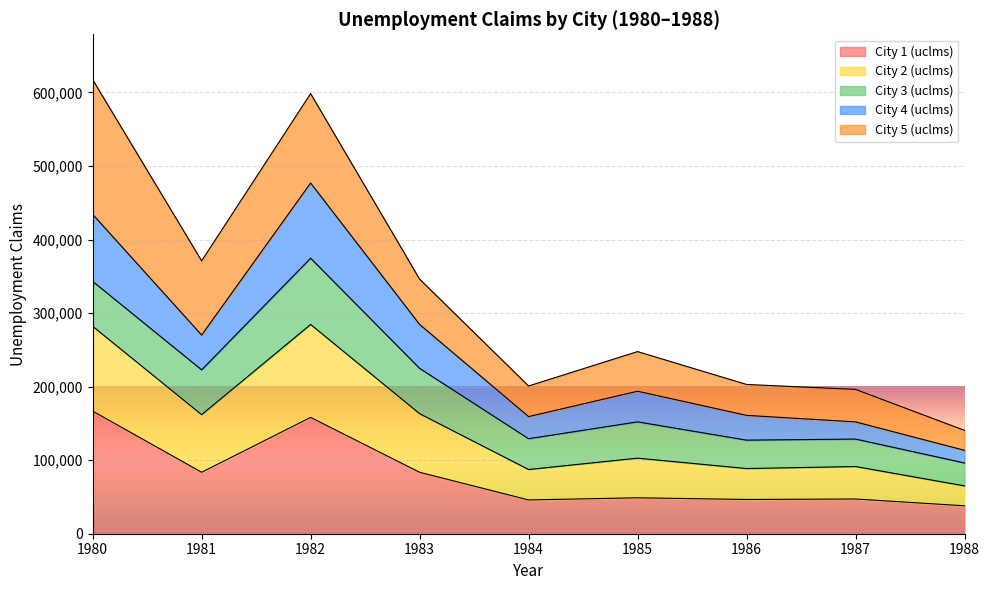

In City 2 (uclms), how many points are lower than both neighbors (excluding endpoints)?

3